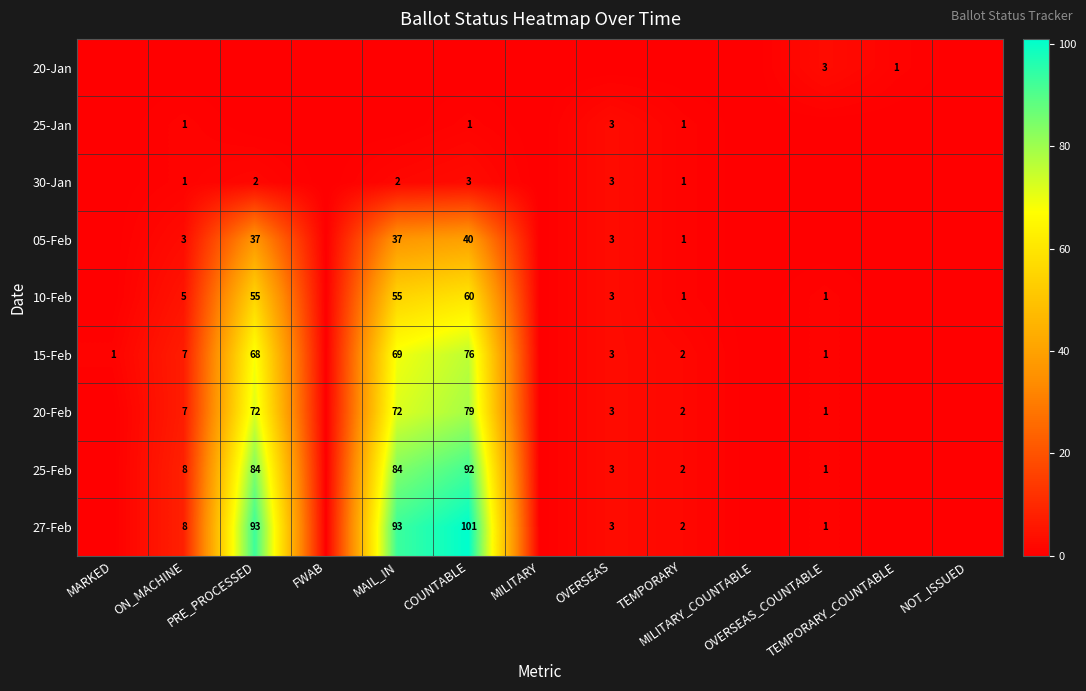

Is the value of 25-Feb at OVERSEAS greater than the value of 10-Feb at OVERSEAS?

No